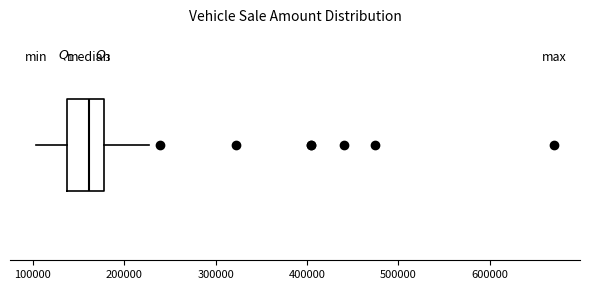

Read this box plot against the x-axis: the position of the median line, the range covered by the box, and the ends of both whiskers. The values are not printed on the chart, so give them approximately, as read against the axis.

median 160000, box 140000 to 180000, whiskers 100000 to 230000